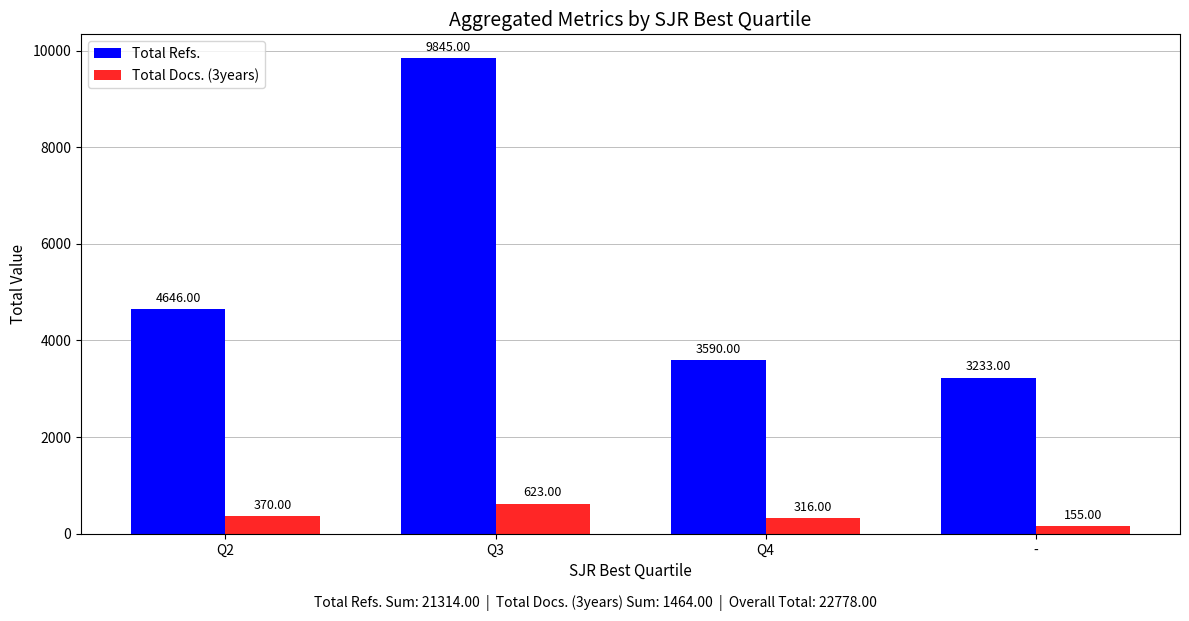

Count the number of data series in this chart.

2